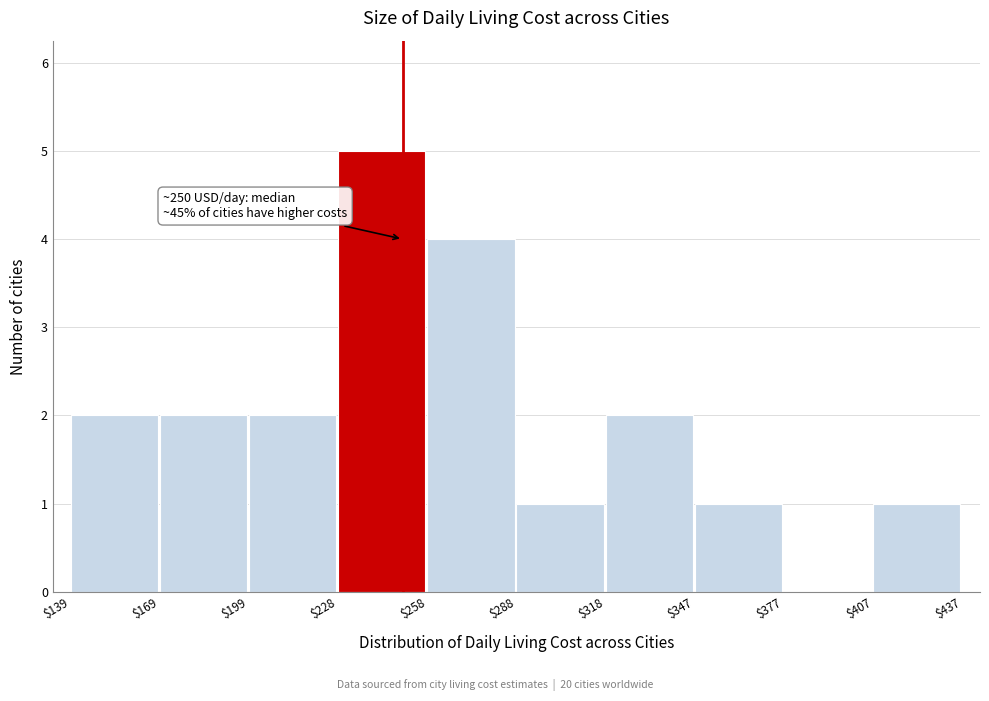

Over which range of the x-axis is the bar tallest?

$228 to $258